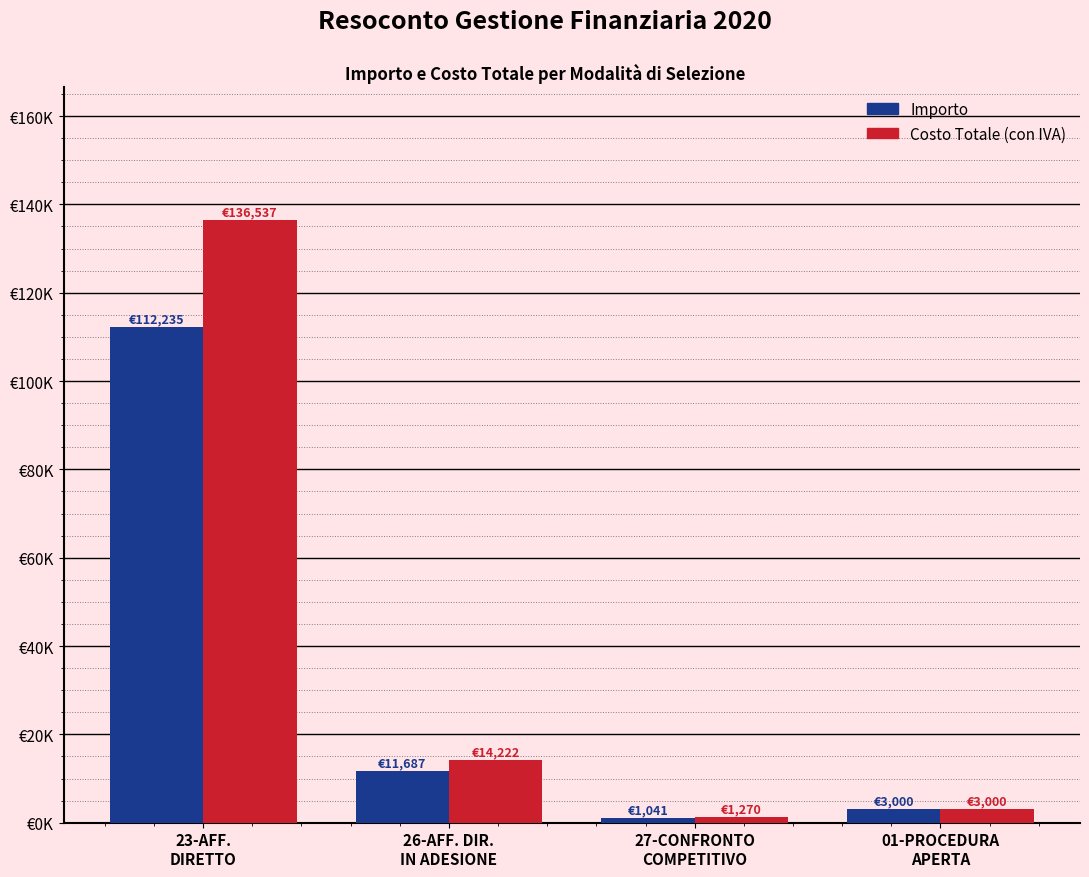

Reading left to right, extract all data points from this chart.

Importo: 23-AFF.
DIRETTO=112235.0	26-AFF. DIR.
IN ADESIONE=11687.0	27-CONFRONTO
COMPETITIVO=1040.9	01-PROCEDURA
APERTA=3000.0
Costo Totale (con IVA): 23-AFF.
DIRETTO=136537.2	26-AFF. DIR.
IN ADESIONE=14221.9	27-CONFRONTO
COMPETITIVO=1269.9	01-PROCEDURA
APERTA=3000.0